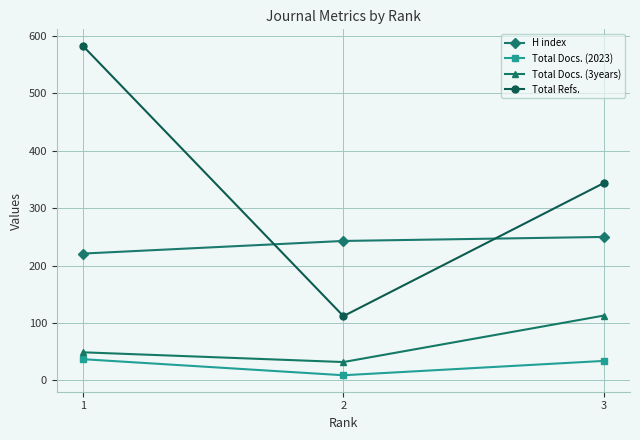

Reading left to right, extract all data points from this chart.

H index: 1=221	2=243	3=250
Total Docs. (2023): 1=37	2=9	3=34
Total Docs. (3years): 1=49	2=32	3=113
Total Refs.: 1=583	2=112	3=344